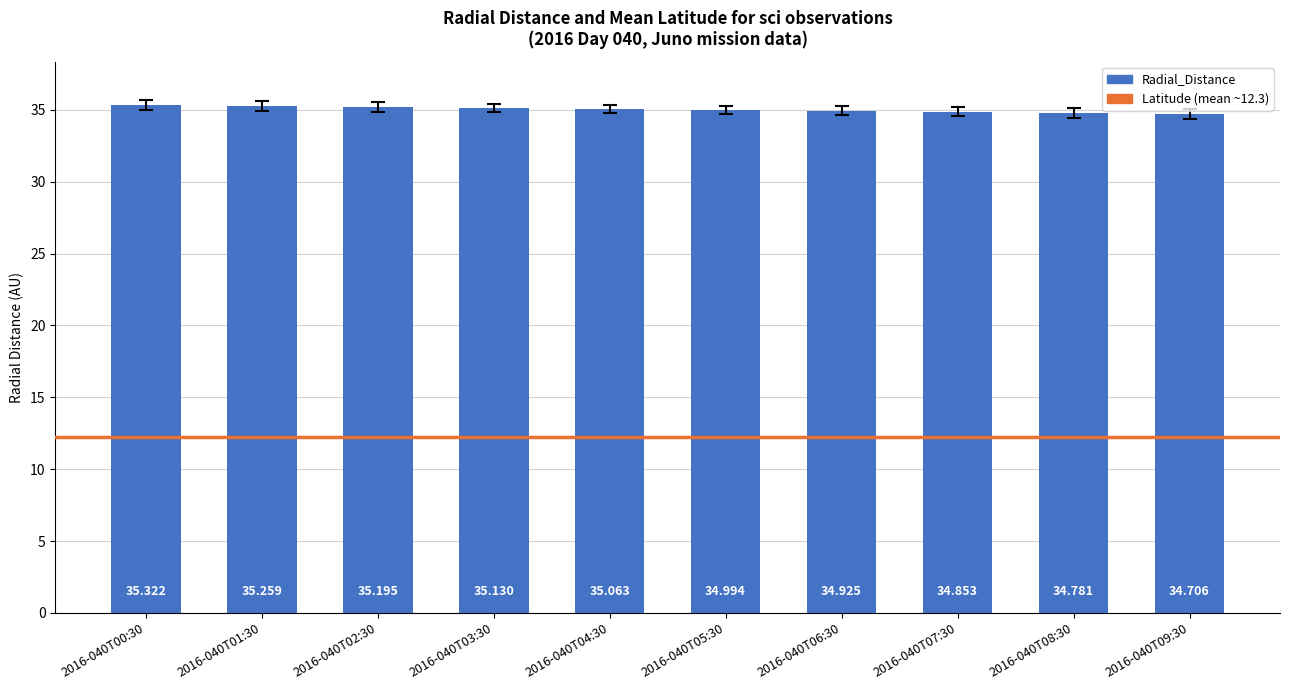

What position from the left is 2016-040T07:30?

8